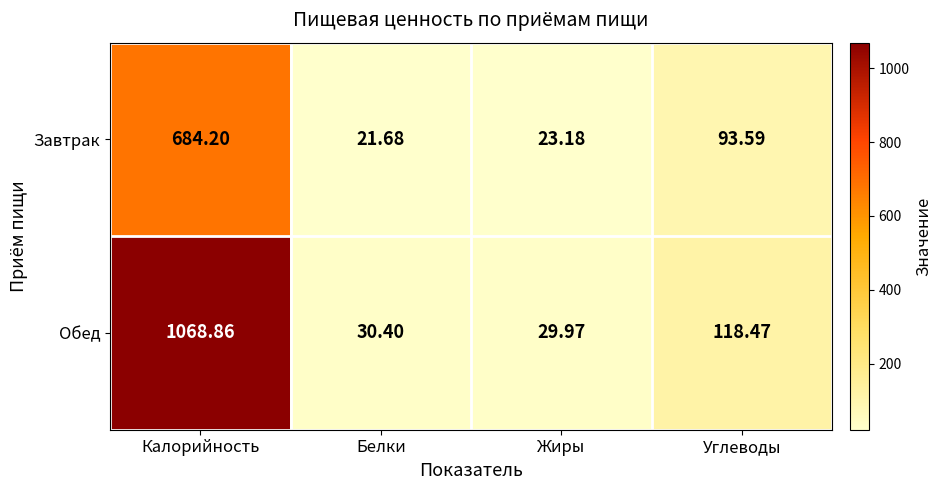

Which category has the lowest value across all series?

Белки